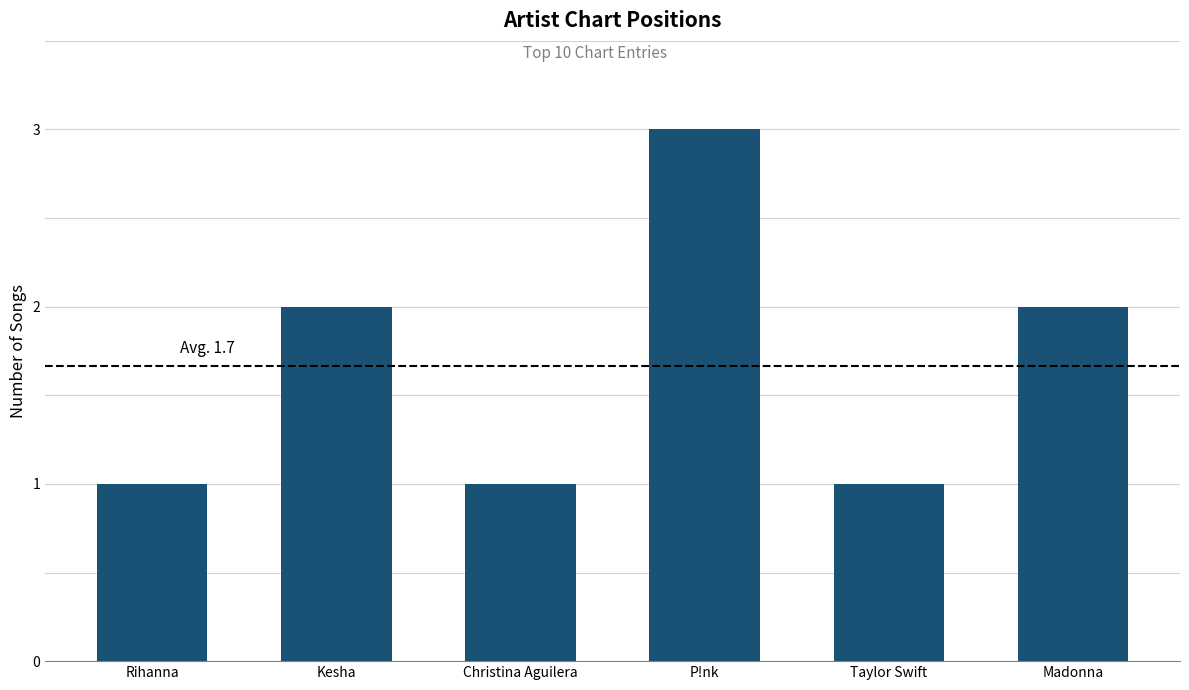

The value at P!nk is 4. True or false?

False